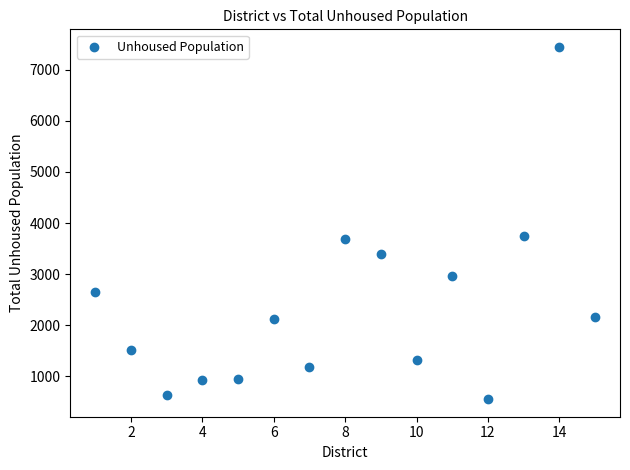

What is the range of X values (max minus min)?

14